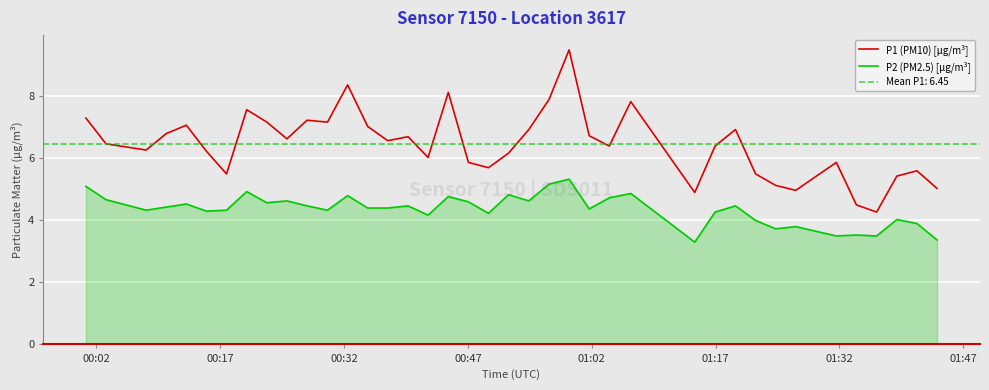

True or false: P1 (PM10) [µg/m³] and P2 (PM2.5) [µg/m³] cross at least once.

False